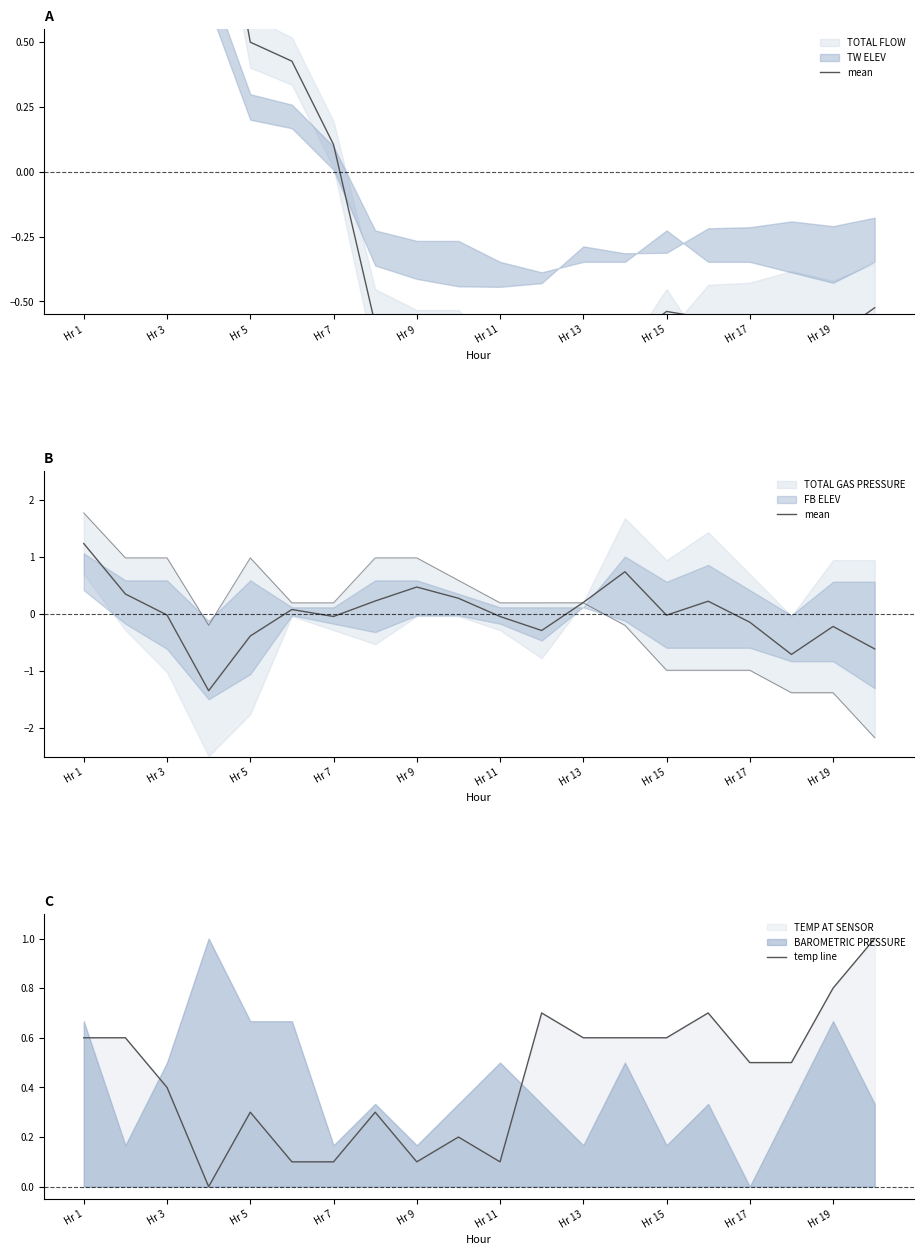

How many data points in mean are less than 0?

11